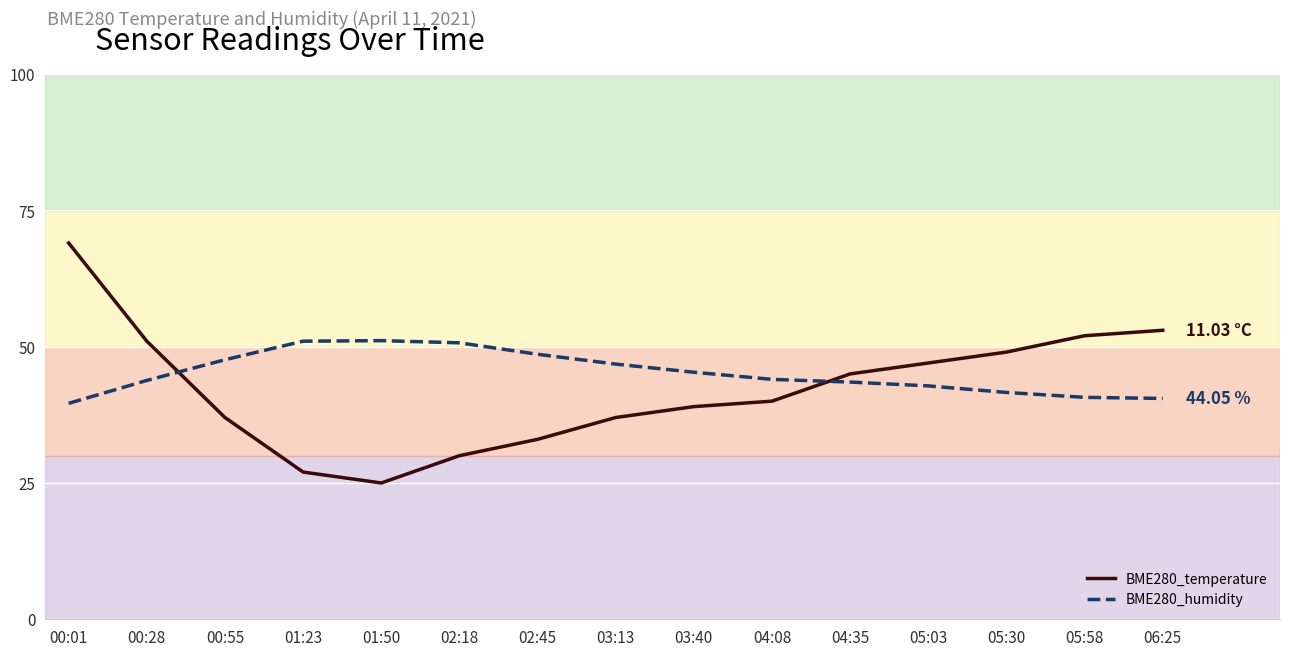

Rank the series at 03:40 from lowest to highest value.

BME280_temperature, BME280_humidity